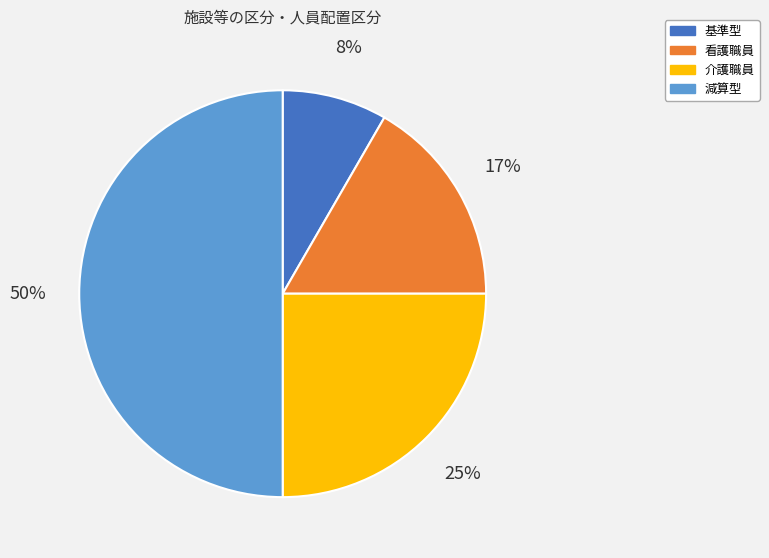

Combined, do 看護職員 and 介護職員 account for over 50%?

No